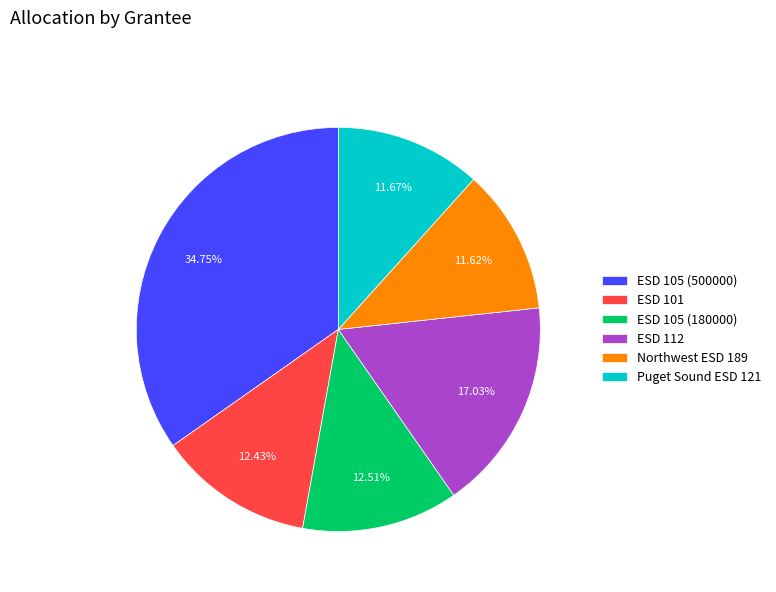

How many segments does this pie chart have?

6